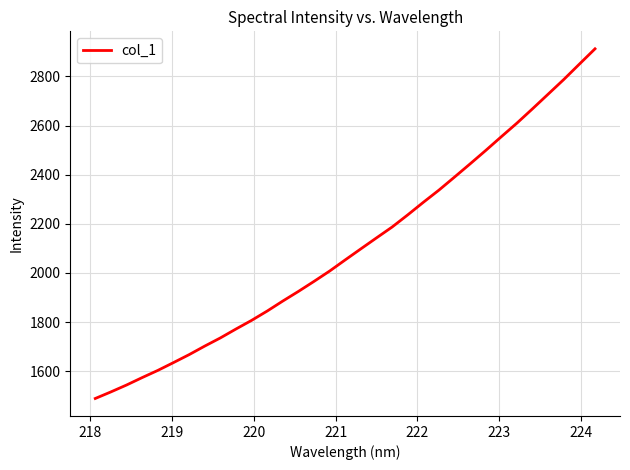

Reading right to left, list all the values displayed in this chart.

2912.6	2850.4	2787.9	2728.3	2668.9	2610.4	2555.1	2499.1	2444.5	2390.7	2337.6	2287.8	2236.7	2187.2	2143.0	2098.4	2053.5	2008.0	1965.9	1925.0	1885.8	1845.0	1807.0	1771.8	1735.5	1702.2	1667.4	1635.0	1603.3	1574.0	1543.8	1515.8	1489.0